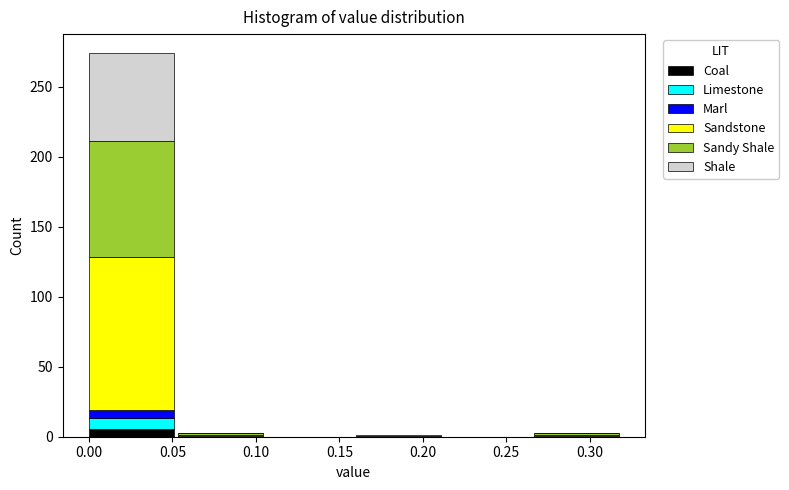

At which category is the sum across all series the highest?

0.05